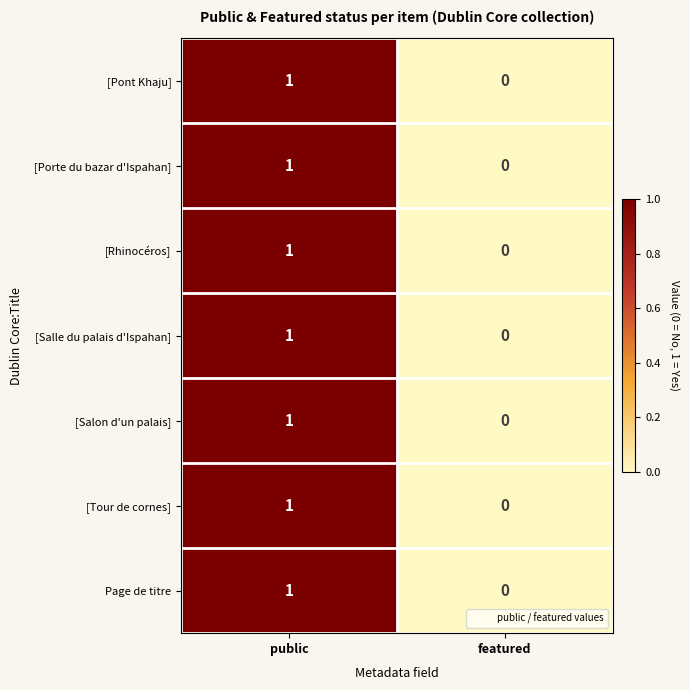

Reading left to right, extract all data points from this chart.

[Pont Khaju]: 1	0
[Porte du bazar d'Ispahan]: 1	0
[Rhinocéros]: 1	0
[Salle du palais d'Ispahan]: 1	0
[Salon d'un palais]: 1	0
[Tour de cornes]: 1	0
Page de titre: 1	0